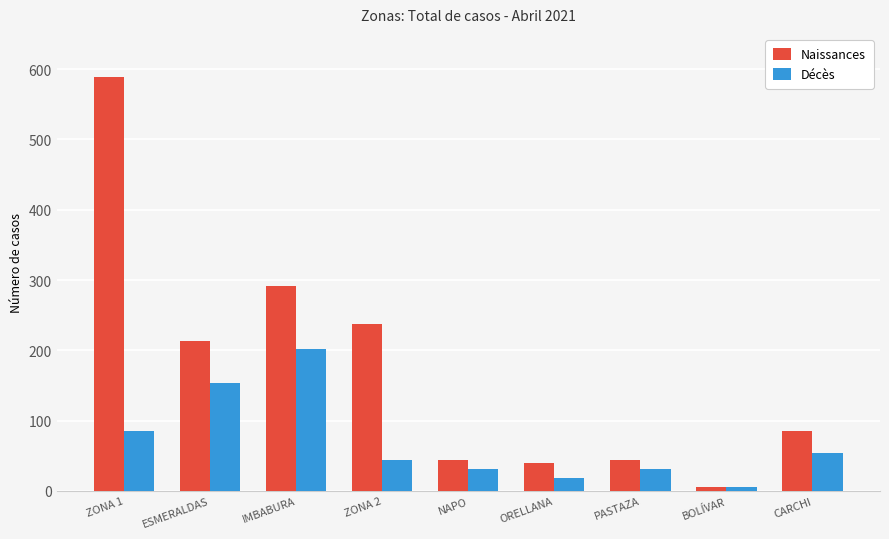

Is it true that Naissances equals 15 at PASTAZA?

False